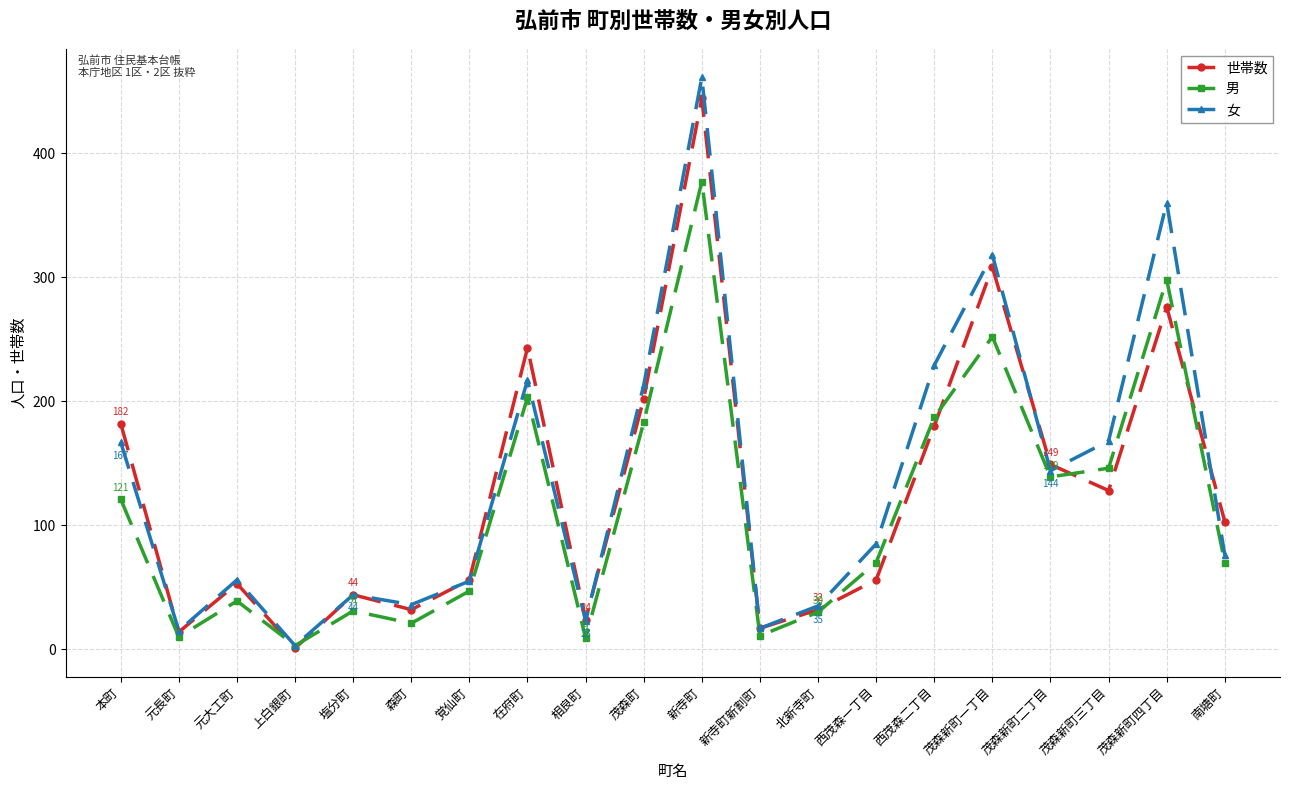

What is the difference between the highest and lowest values at 塩分町?

13